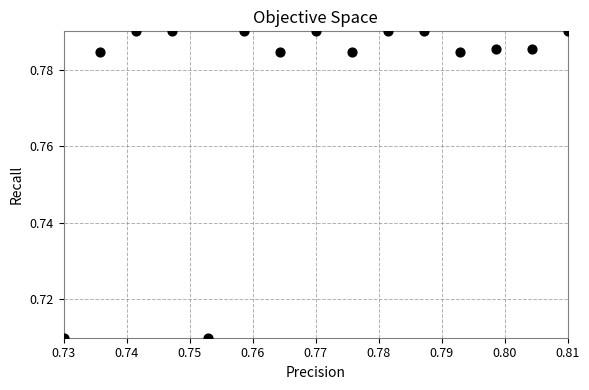

How many points are shown in the scatter plot?

15